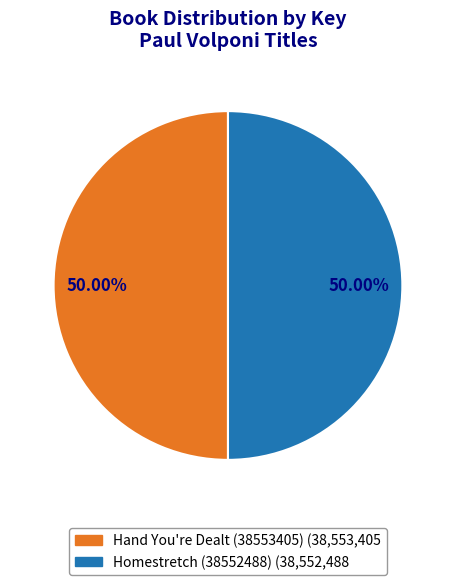

Count the number of slices in the pie.

2